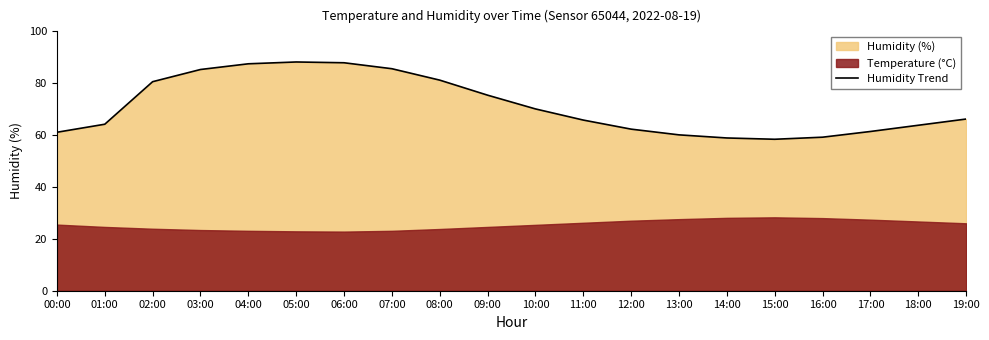

Which category has the highest value across all series?

05:00